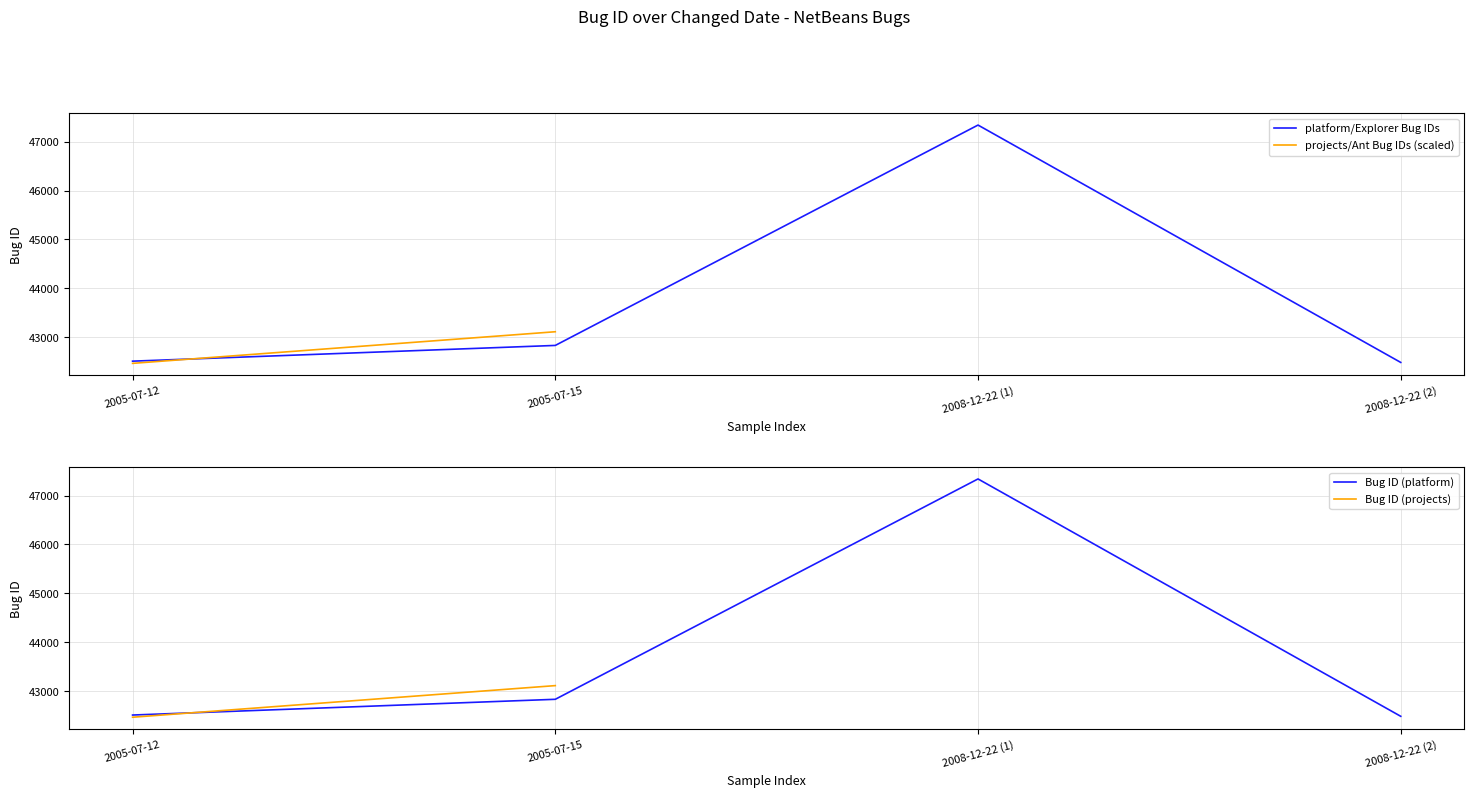

What is the greatest value displayed?

47339